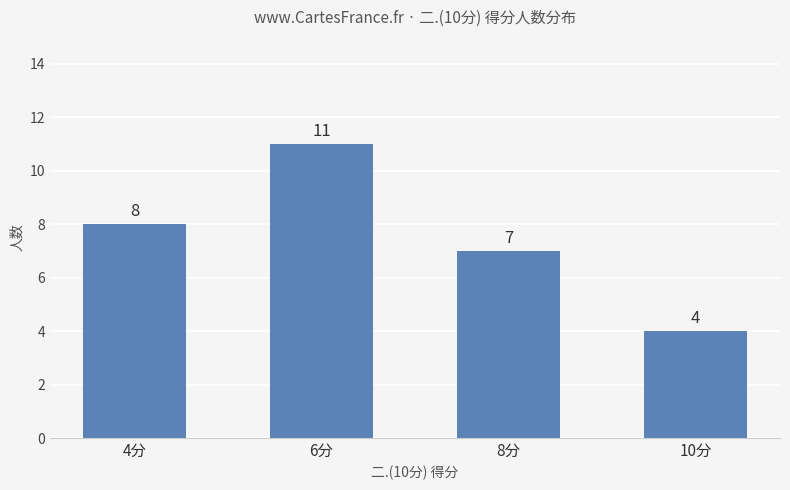

The value at 8分 is 7. True or false?

True